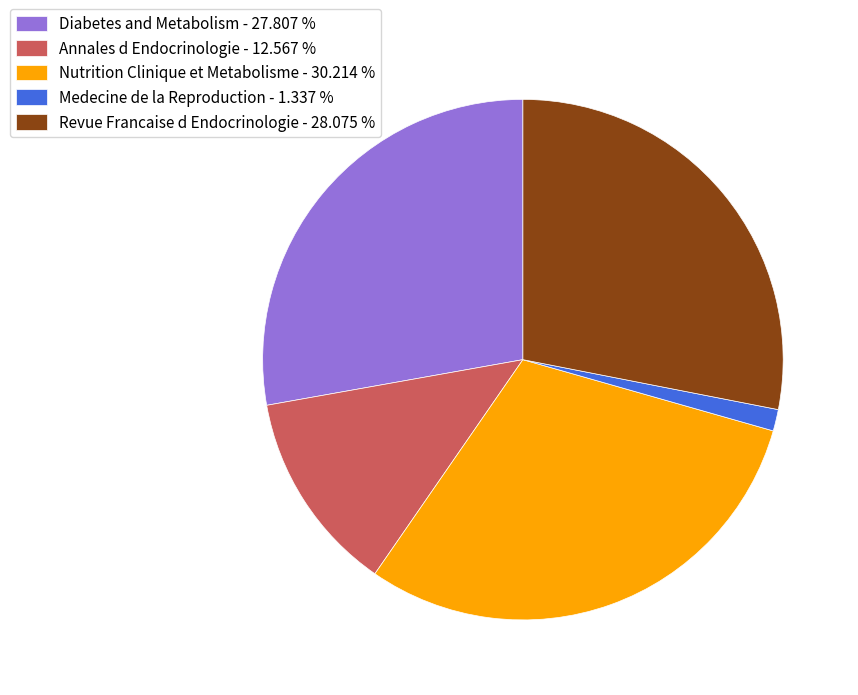

Is there a majority slice in this chart?

No